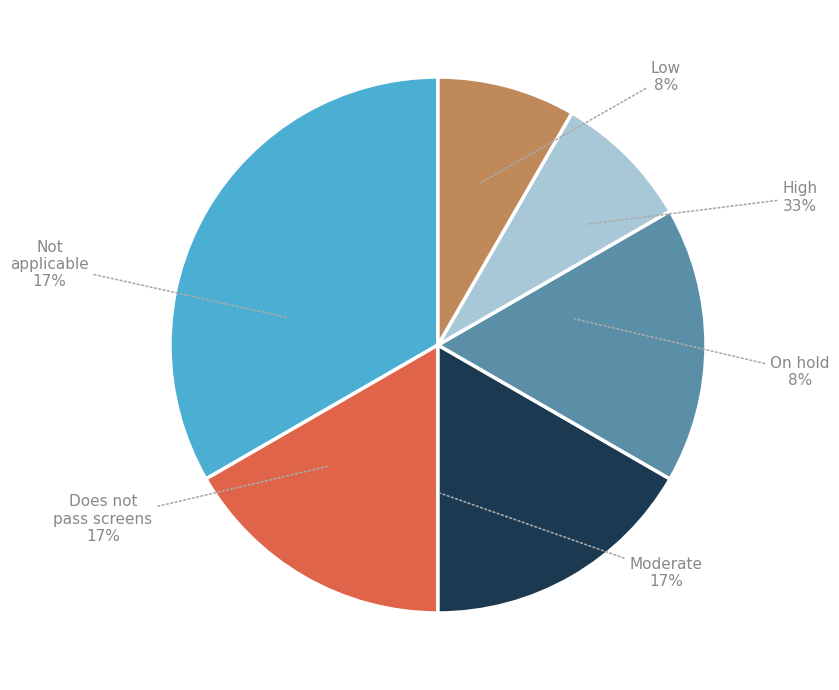

Is the sum of Moderate and Low greater than half?

No